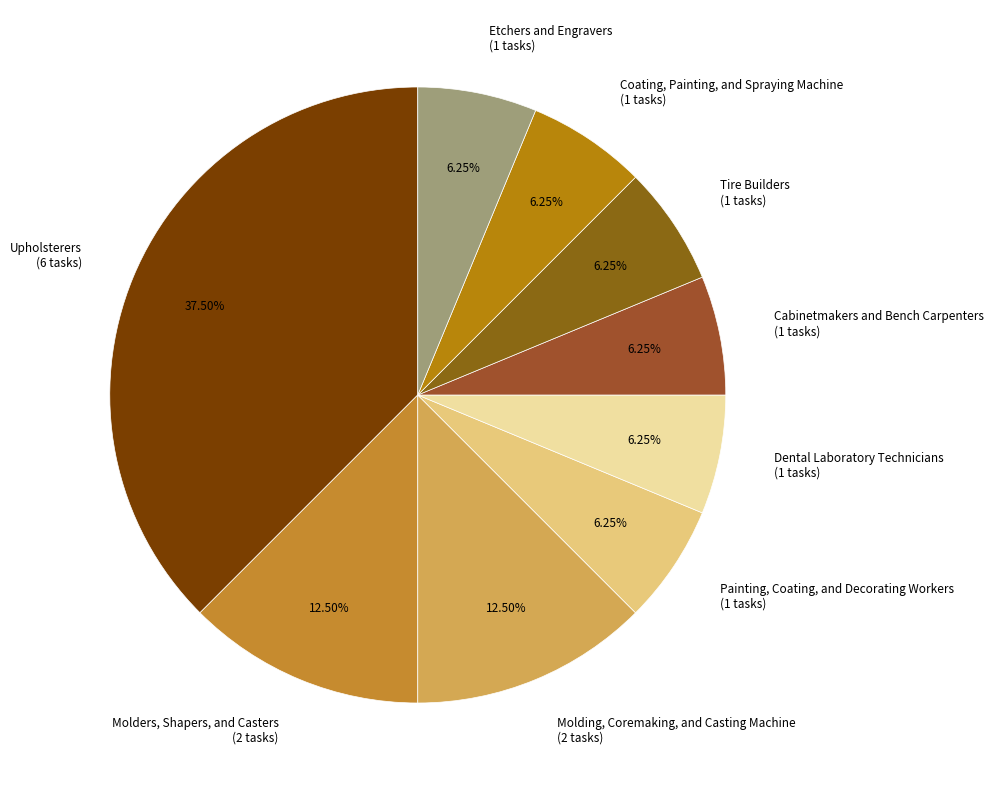

To the nearest percent, what is the difference between the Molding, Coremaking, and Casting Machine and Cabinetmakers and Bench Carpenters slice percentages?

6%